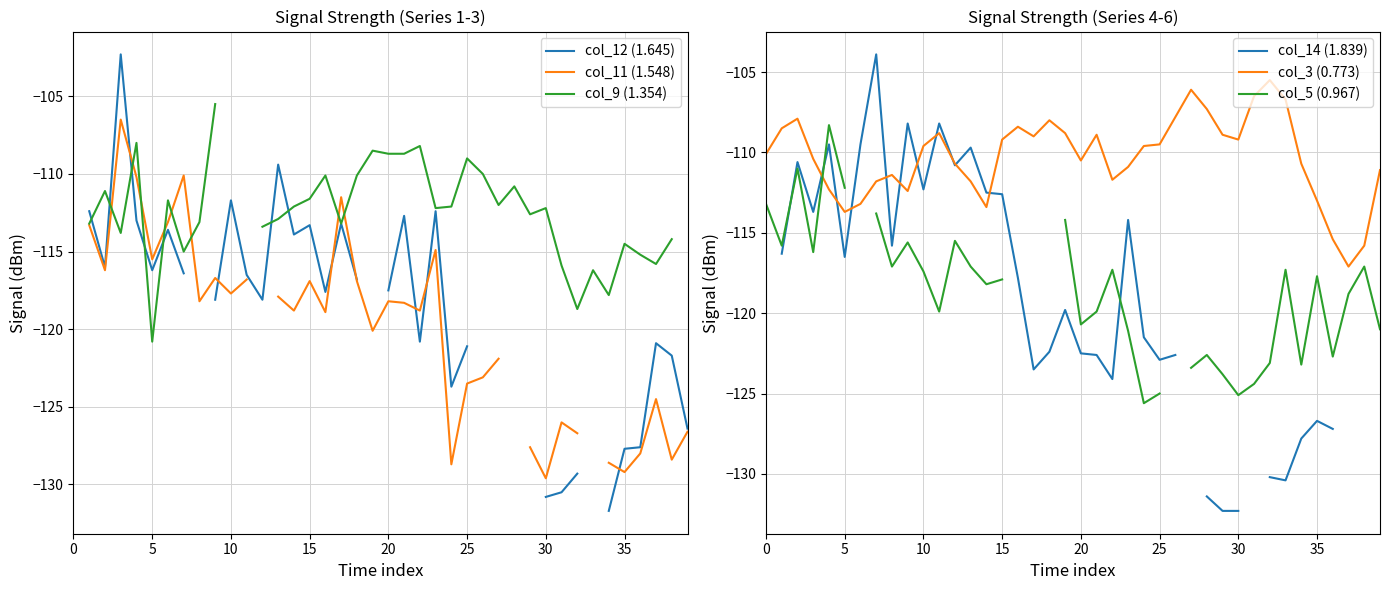

What is the maximum value for col_3 (0.773)?

-105.5